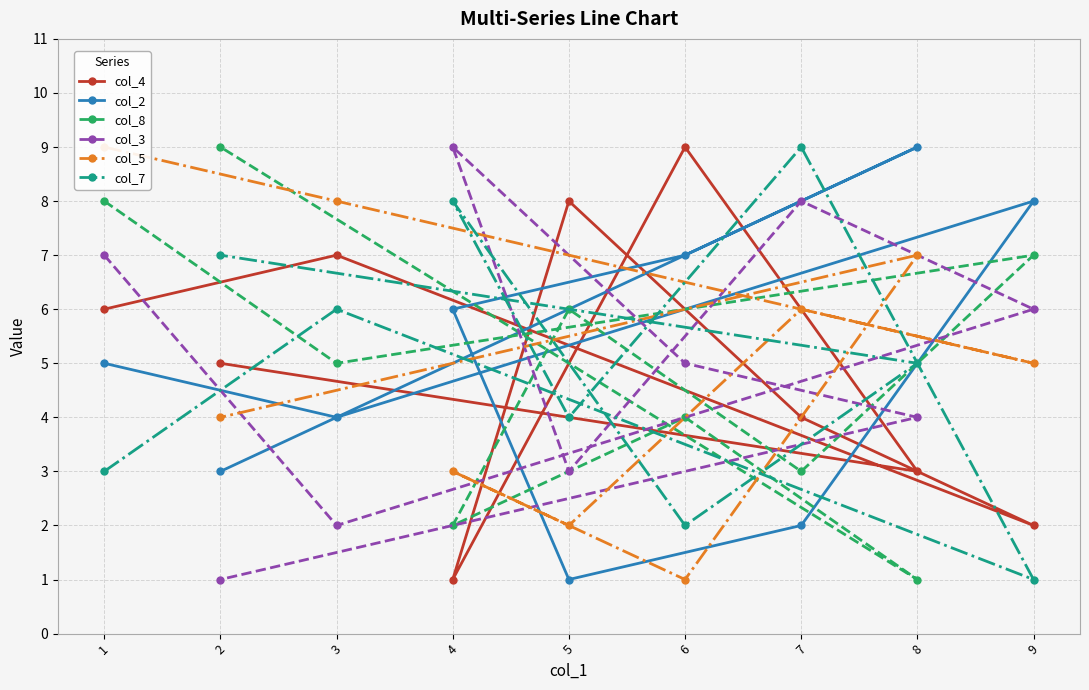

What is the sum of the col_7 values at 7 and 1?

12